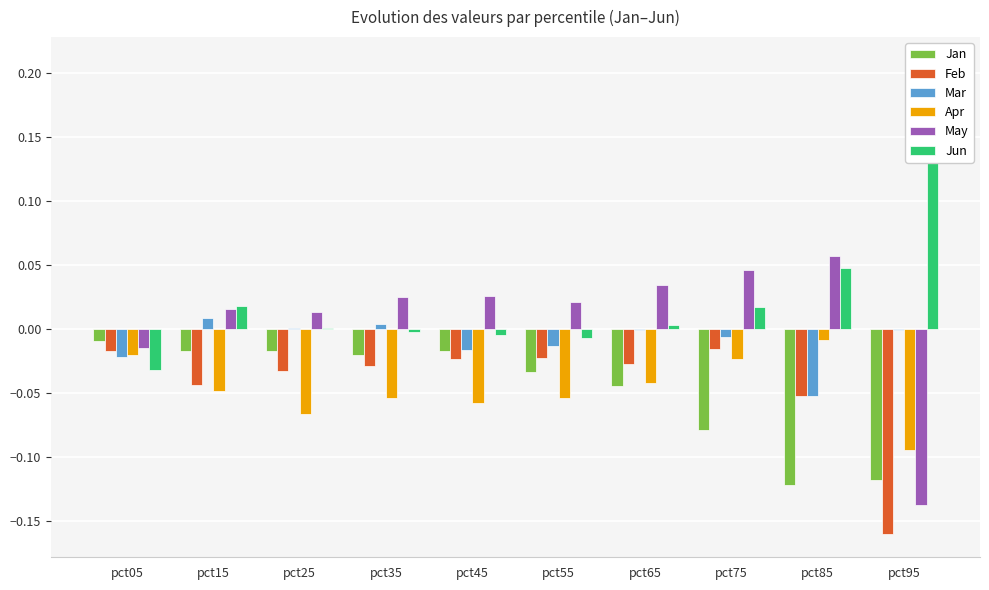

Is it true that Jun equals 0.0 at pct75?

True